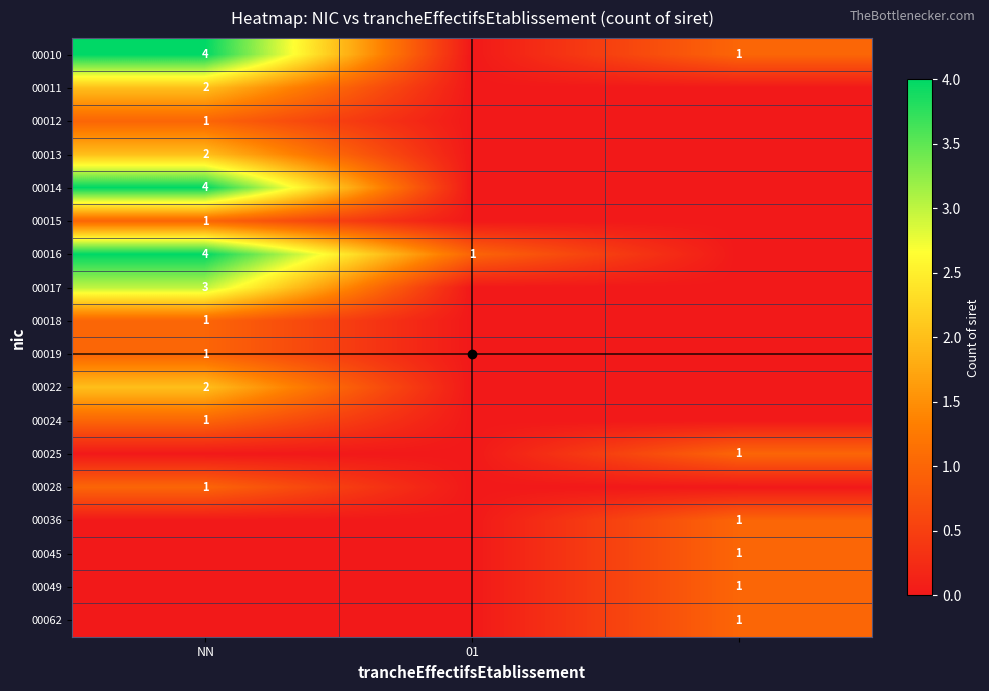

The value of 00013 at NN is 3. True or false?

False